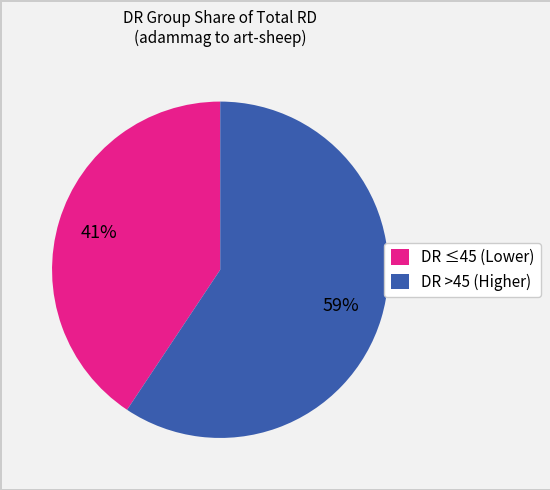

What is the ratio of the value at DR ≤45 (Lower) to the value at DR >45 (Higher)?

0.7